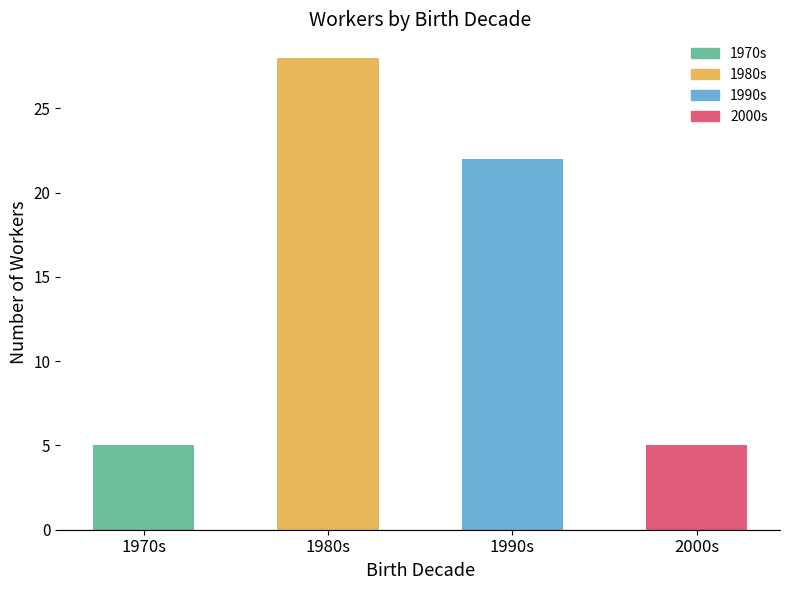

What is the value of the 1st bar from the left?

5